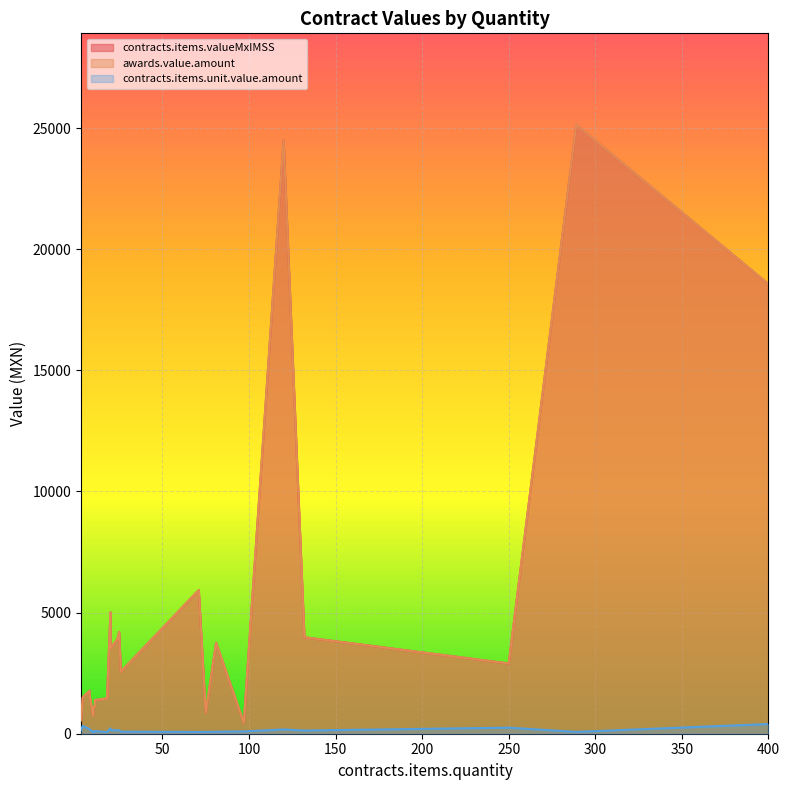

True or false: contracts.items.valueMxIMSS and awards.value.amount cross at least once.

False